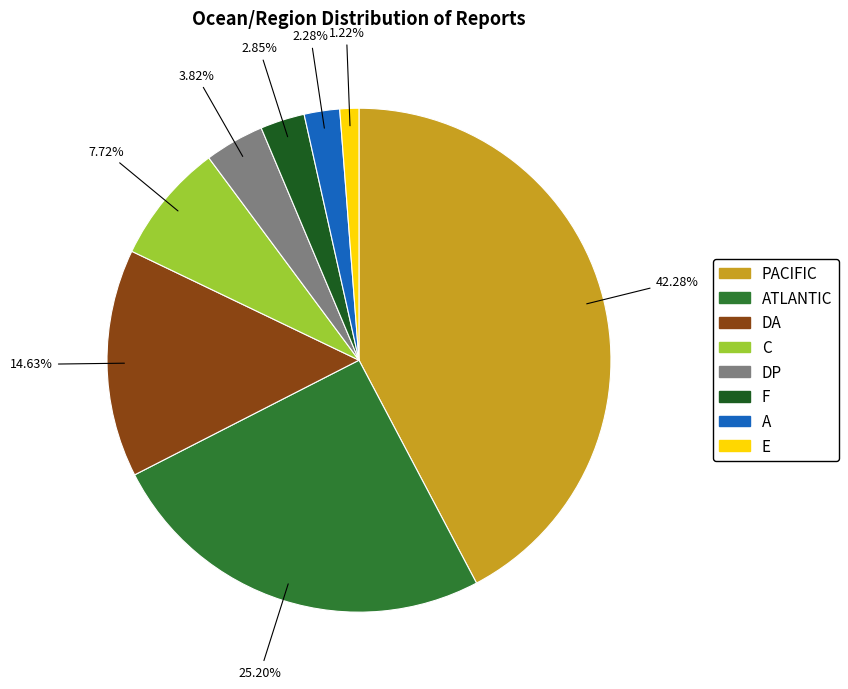

Does A represent more than half of the total?

No